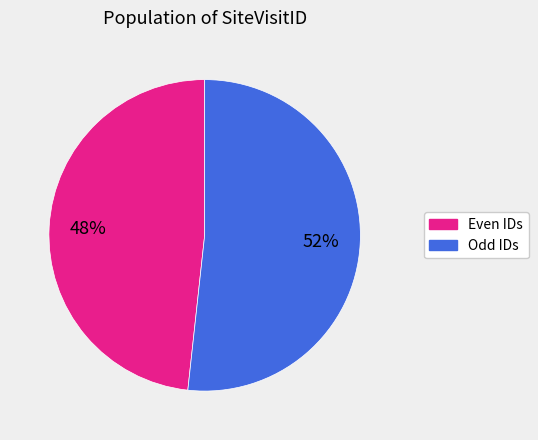

To the nearest percent, what is the average slice percentage?

50%